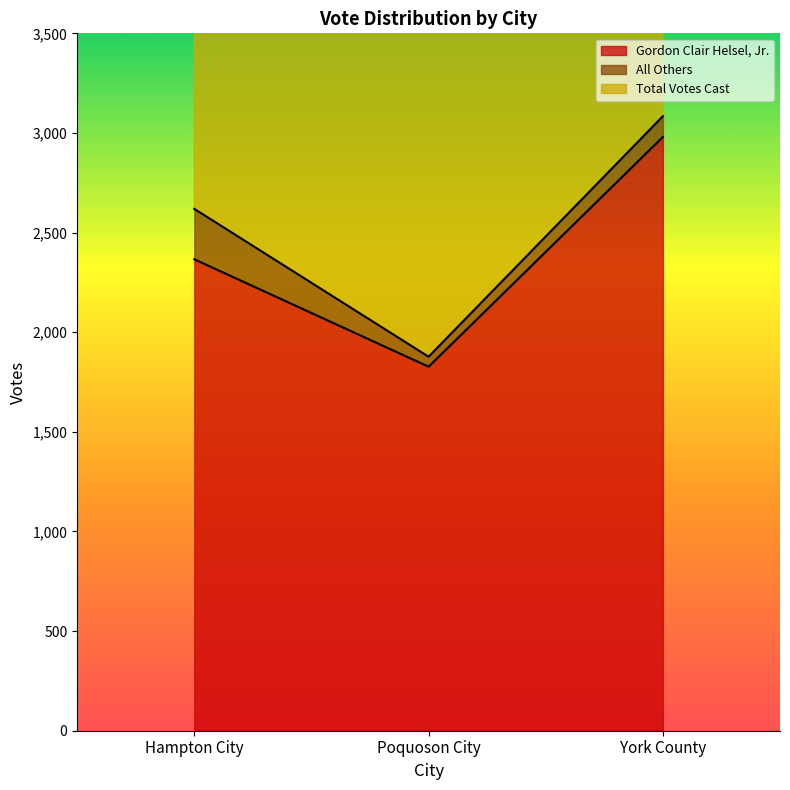

What is the approximate value of Gordon Clair Helsel, Jr. at Hampton City?

2366